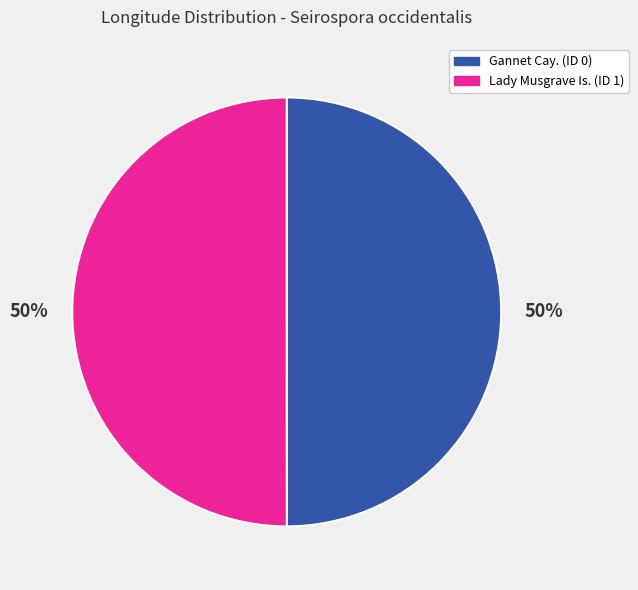

Do Gannet Cay. (ID 0) and Lady Musgrave Is. (ID 1) together represent more than half of the pie?

Yes